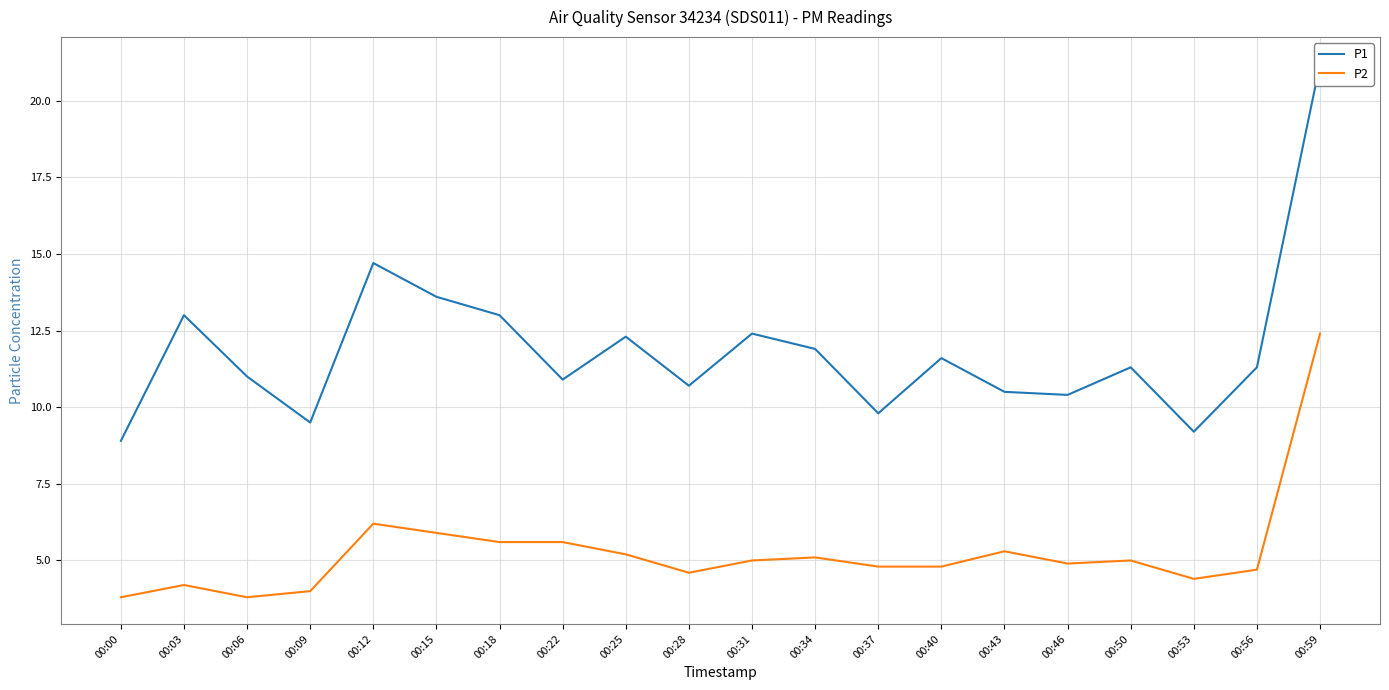

What is the sum of all P2 values?

105.3